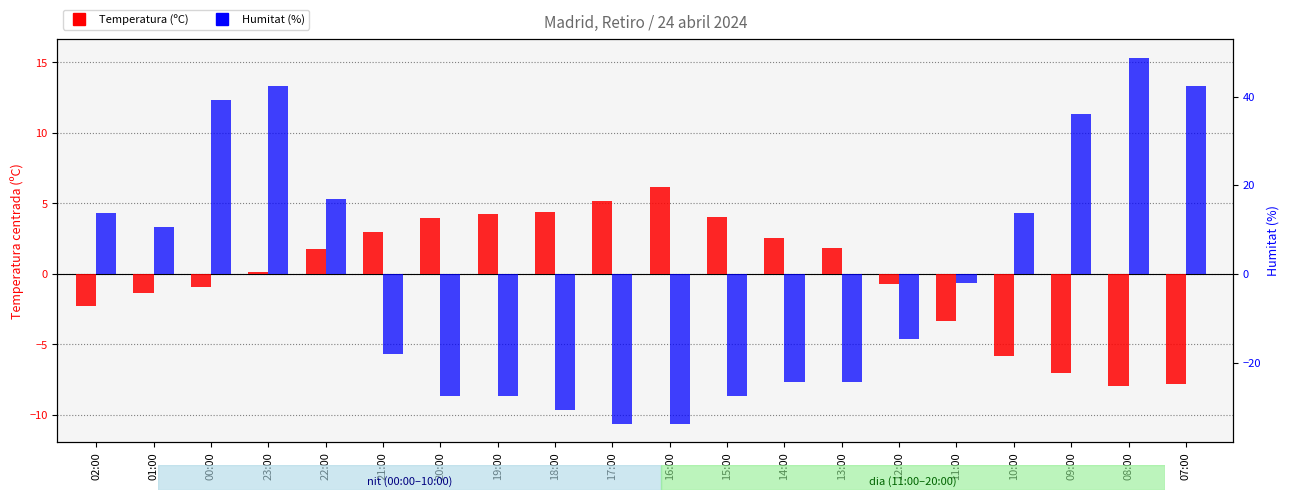

What value does the Temperatura (ºC) series have at 02:00?

-2.2